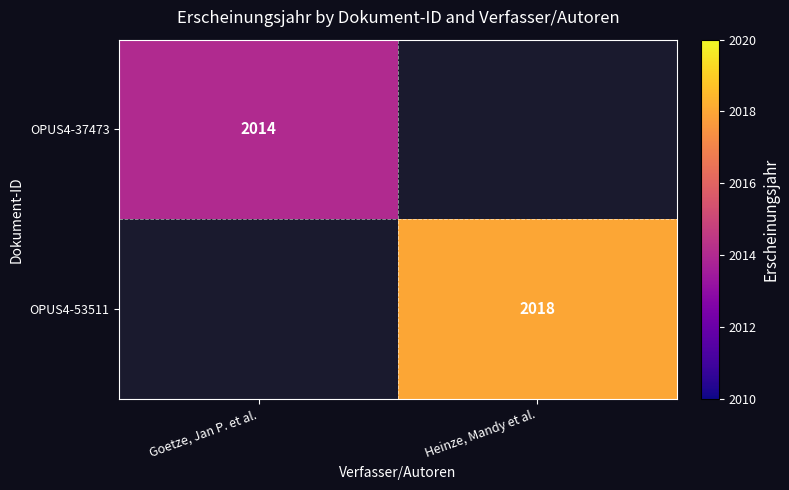

The value of OPUS4-53511 at Heinze, Mandy et al. is 2018. True or false?

True